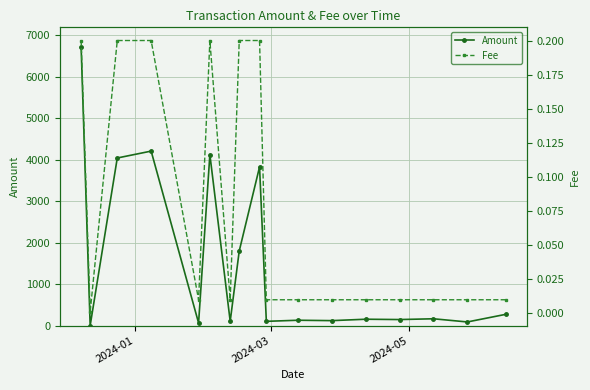

Reading right to left, extract all data points from this chart.

Amount: 270.6	86.9	163.5	144.9	152.7	118.9	128.3	102.0	3825.7	1797.7	102.9	4122.2	63.0	4206.3	4040.3	0.0	6720.6
Fee: 0.0	0.0	0.0	0.0	0.0	0.0	0.0	0.0	0.2	0.2	0.0	0.2	0.0	0.2	0.2	0.0	0.2